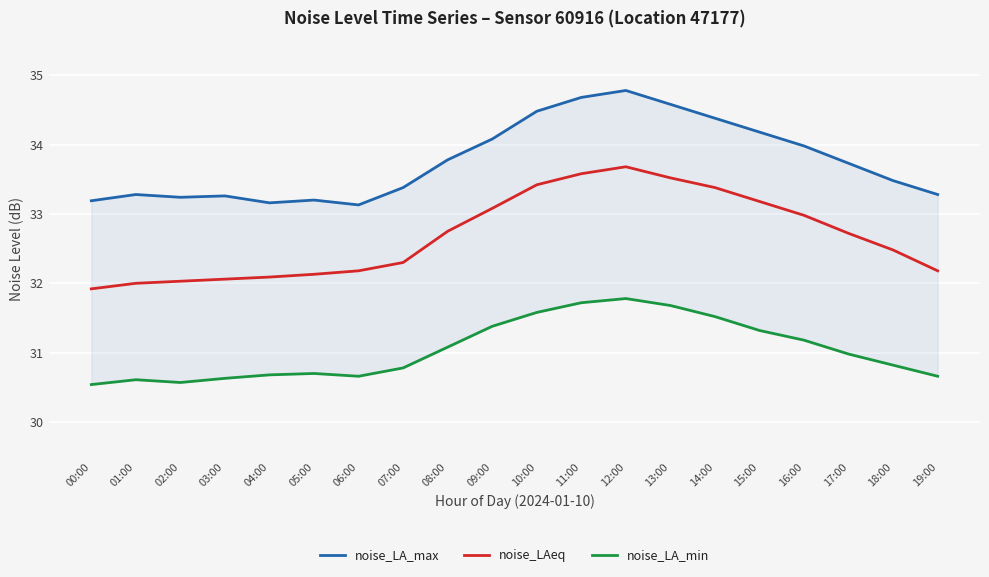

What is the label of the 18th point from the right?

02:00